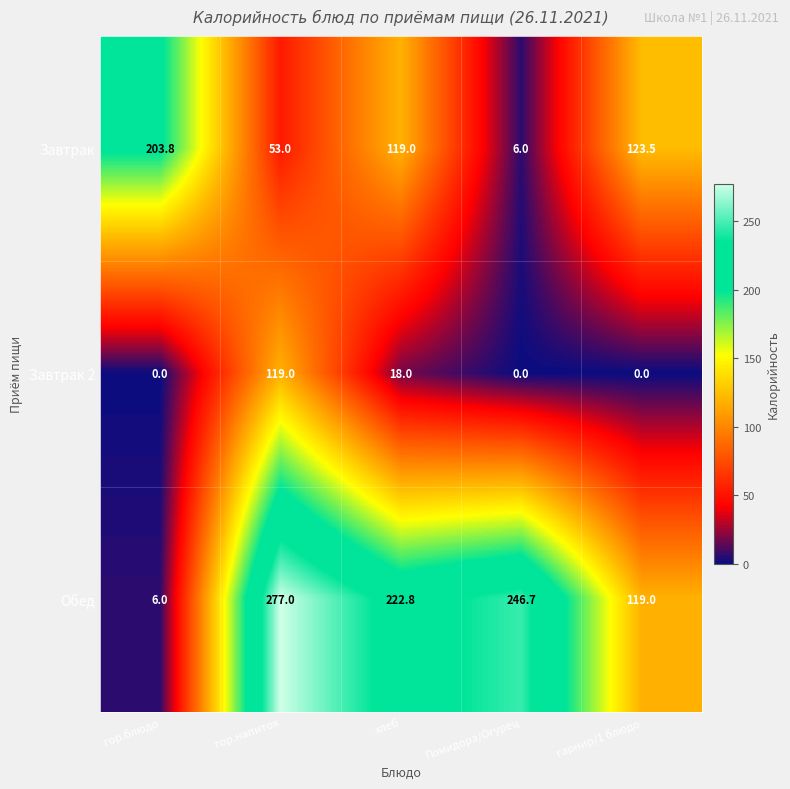

At хлеб, list the series in order from smallest to largest.

Завтрак 2, Завтрак, Обед